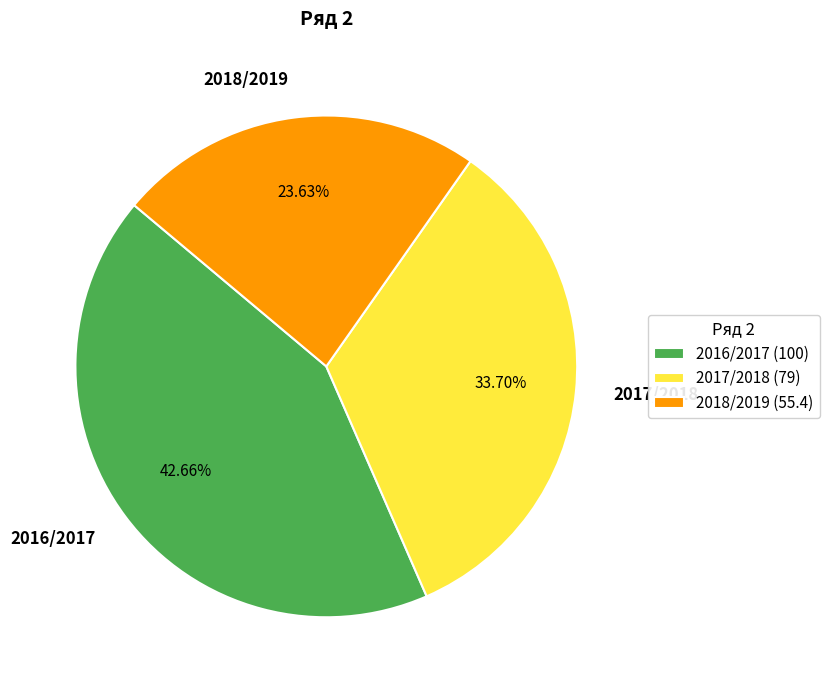

How many slices are in this pie chart?

3